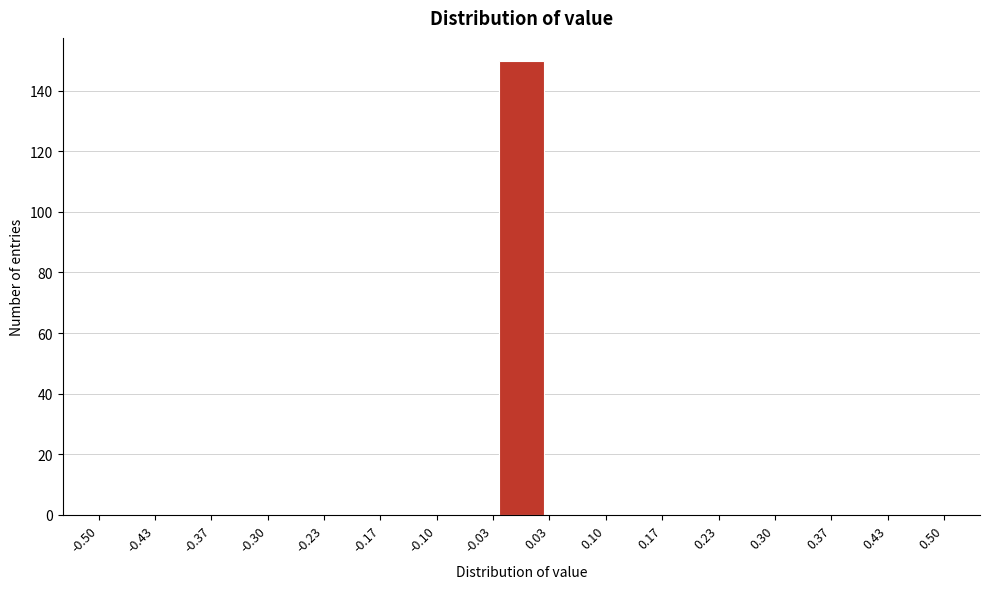

What is the height of the bar covering -0.03 to 0.03 on the x-axis? The values are not printed on the chart, so give them approximately, as read against the axis.

150